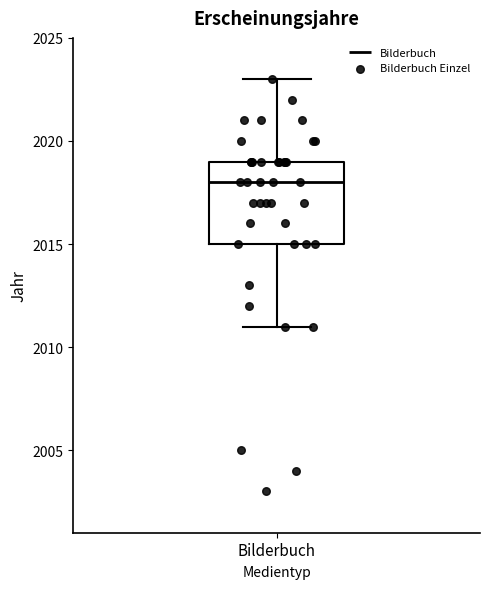

Where does the lower whisker of the box for Bilderbuch end on the y-axis? The values are not printed on the chart, so give them approximately, as read against the axis.

2011